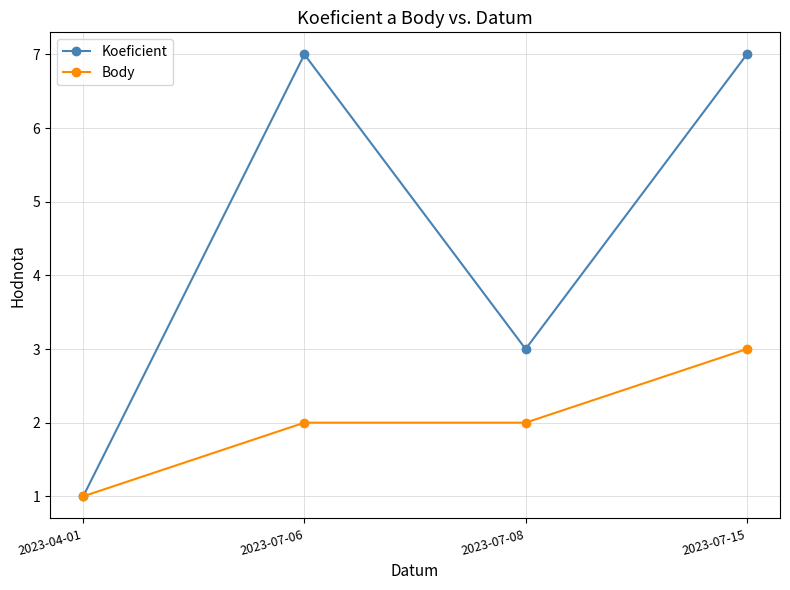

What is the label of the 3rd point from the right?

2023-07-06